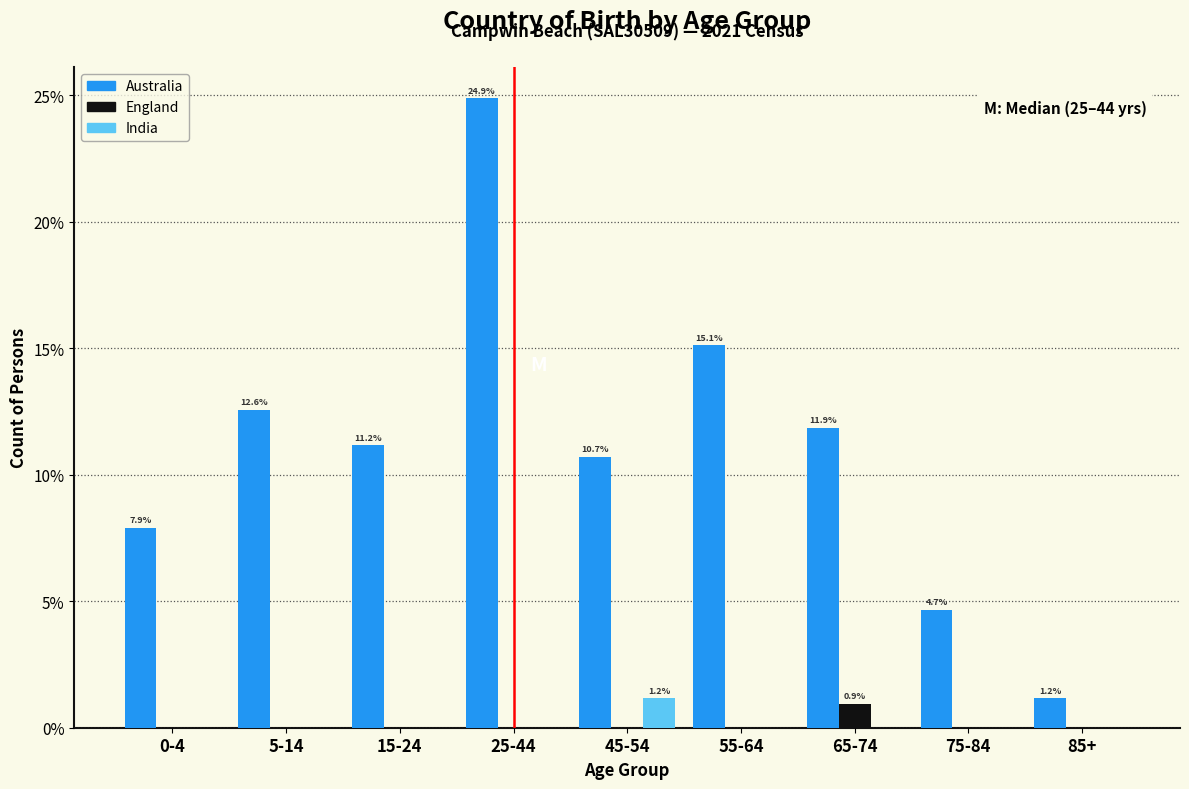

Reading left to right, extract all data points from this chart.

Australia: 0-4=7.9	5-14=12.6	15-24=11.2	25-44=24.9	45-54=10.7	55-64=15.1	65-74=11.9	75-84=4.7	85+=1.2
England: 0-4=0.0	5-14=0.0	15-24=0.0	25-44=0.0	45-54=0.0	55-64=0.0	65-74=0.9	75-84=0.0	85+=0.0
India: 0-4=0.0	5-14=0.0	15-24=0.0	25-44=0.0	45-54=1.2	55-64=0.0	65-74=0.0	75-84=0.0	85+=0.0